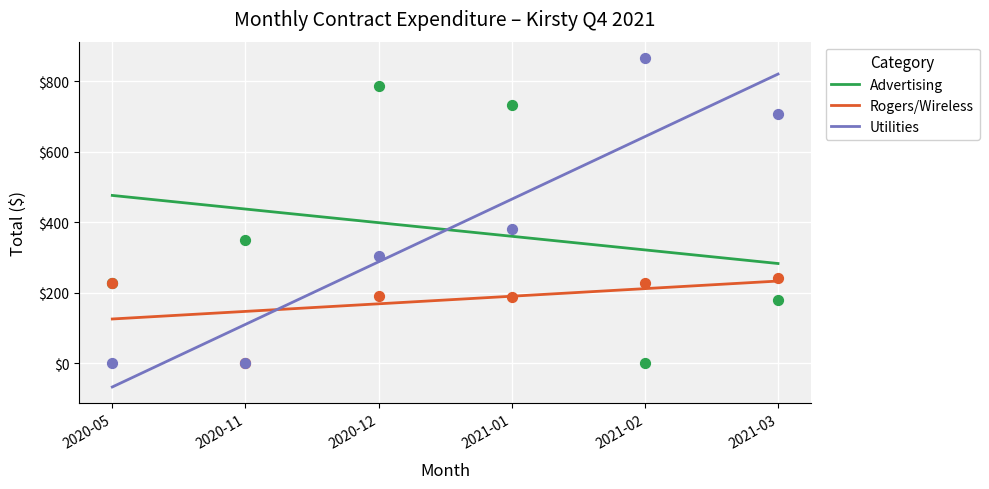

Which series reaches the maximum Y coordinate?

Utilities